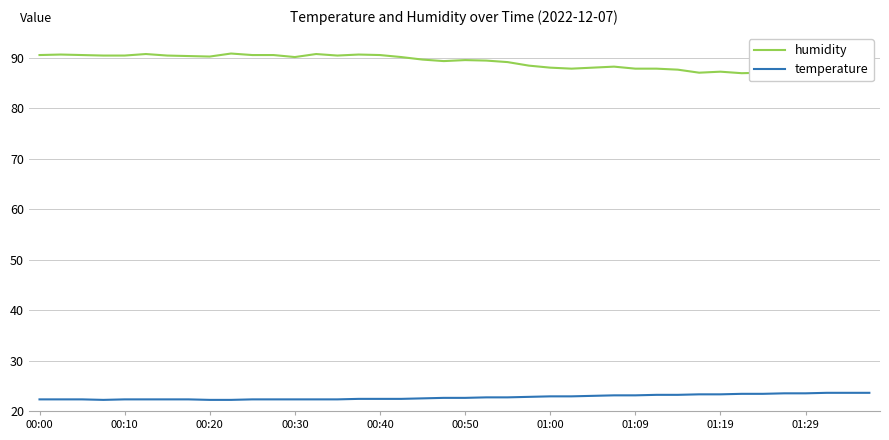

The temperature series shows 23.1 at 01:09. True or false?

True